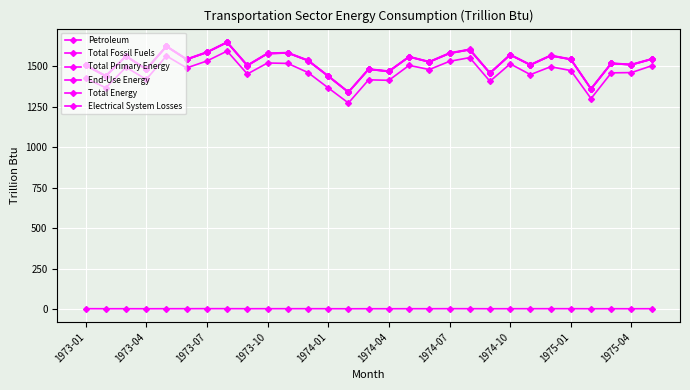

Is this an area chart (filled region under the line)?

No